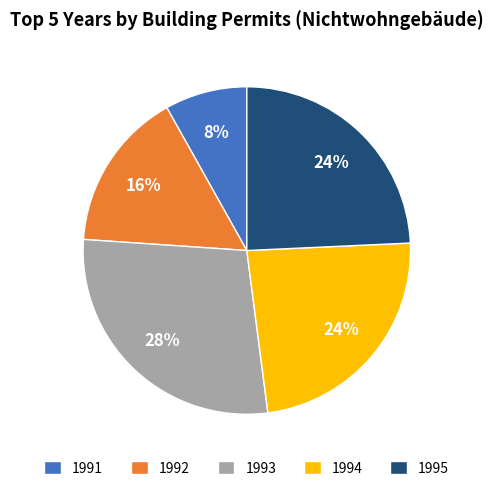

Which category has the smallest portion of the pie?

1991